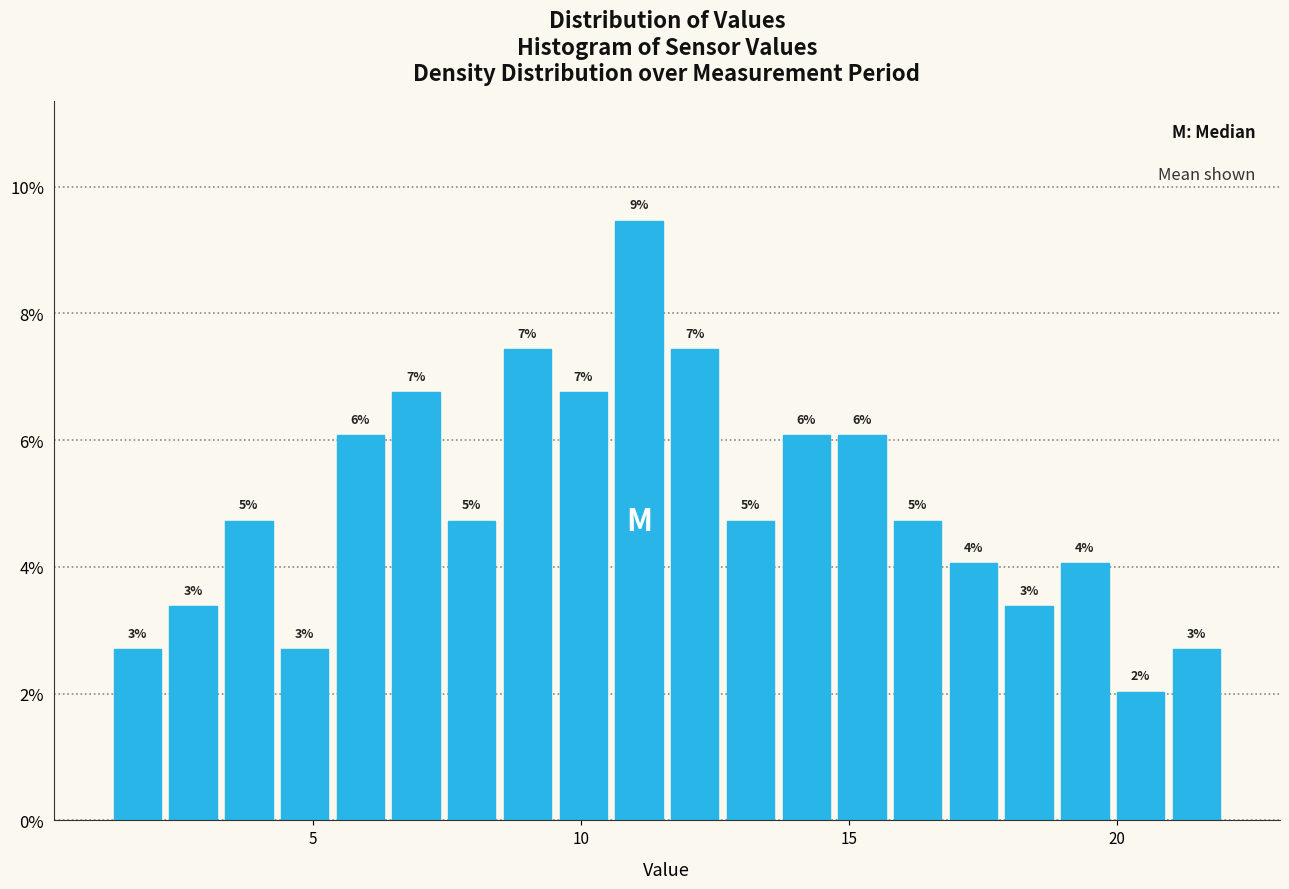

Around what value on the x-axis is the tallest bar? Give the approximate position of its centre, as read against the axis.

11.0